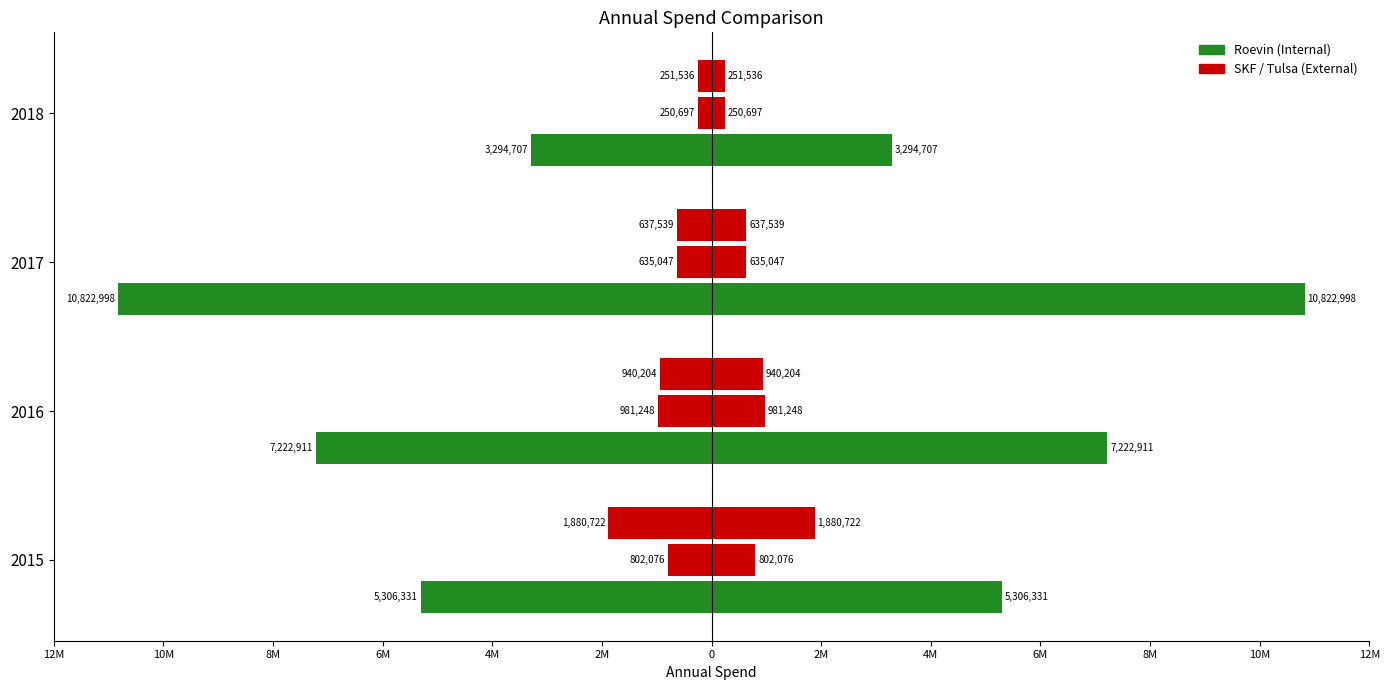

Rank the series by their maximum value, from lowest to highest.

SKF, Tulsa, Roevin